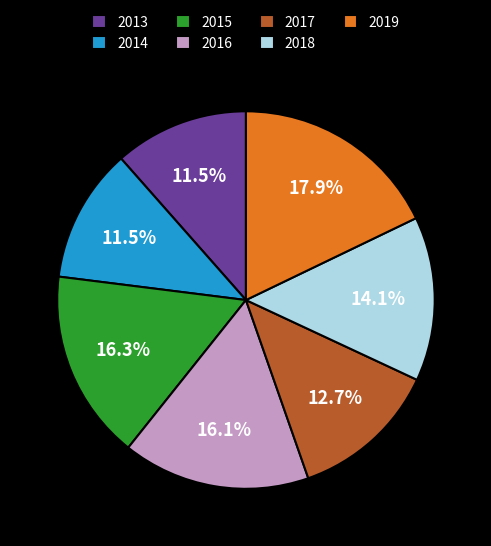

True or false: 2019 accounts for 18% of the total.

True